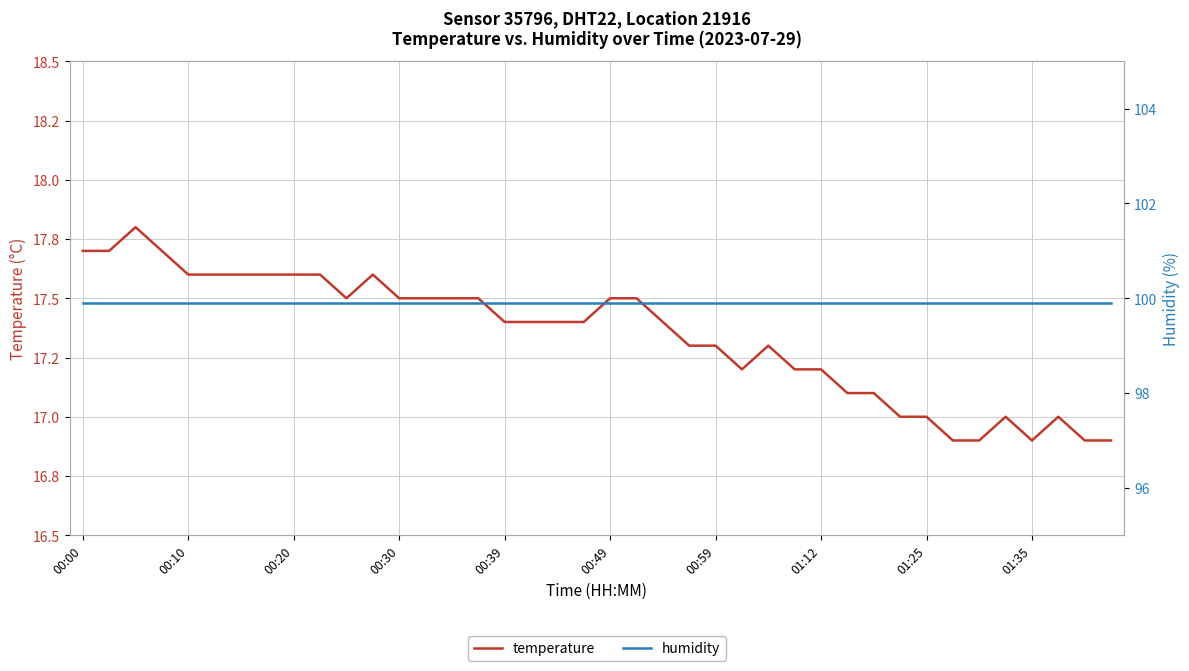

What is the greatest value displayed?

99.9